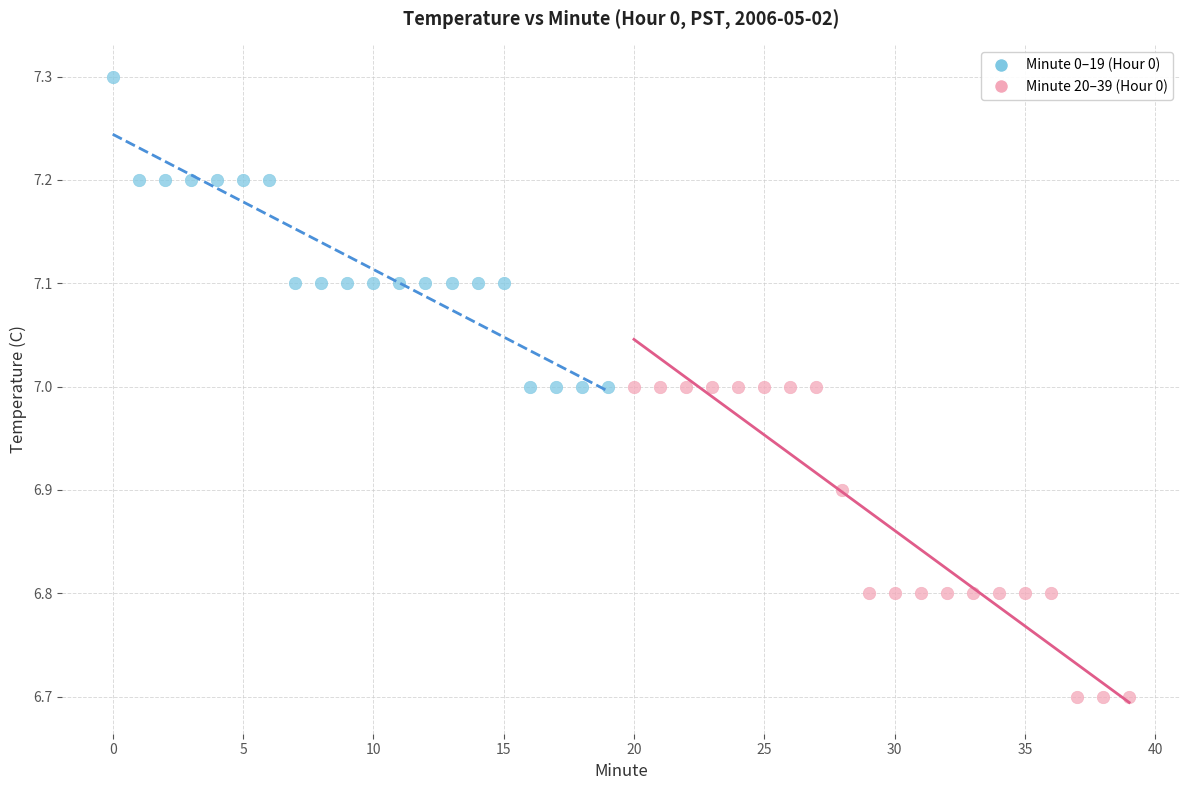

Which series contains the highest Y value?

Minute 0–19 (Hour 0)